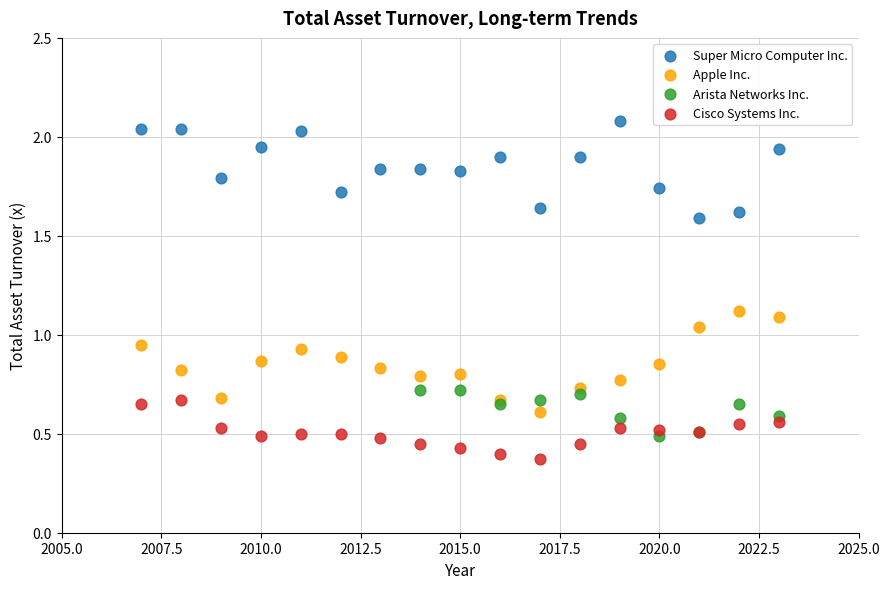

Which series contains the lowest Y value?

Cisco Systems Inc.